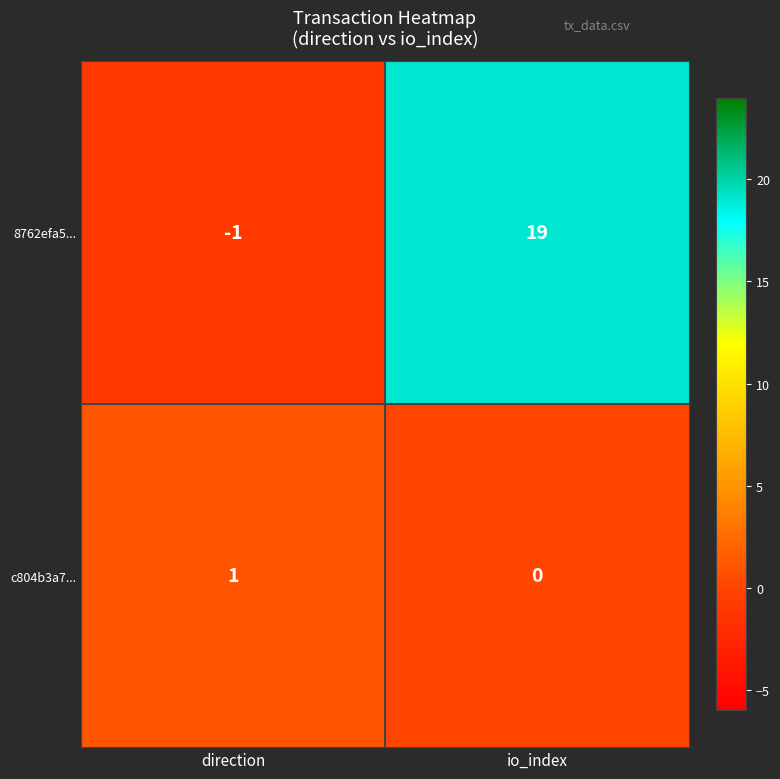

Reading right to left, transcribe all the data shown in this chart.

8762efa5...: 19	-1
c804b3a7...: 0	1